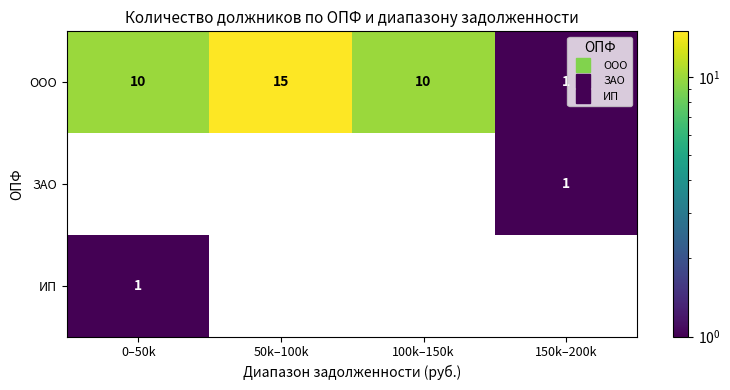

What is the sum of the ООО values at 150k–200k and 50k–100k?

16